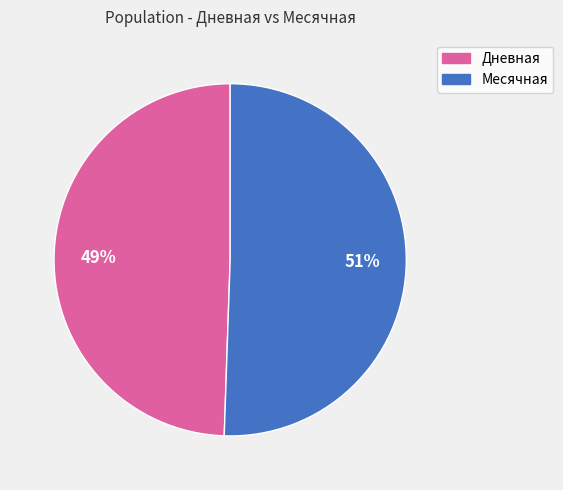

What is the largest slice in the pie chart?

Месячная